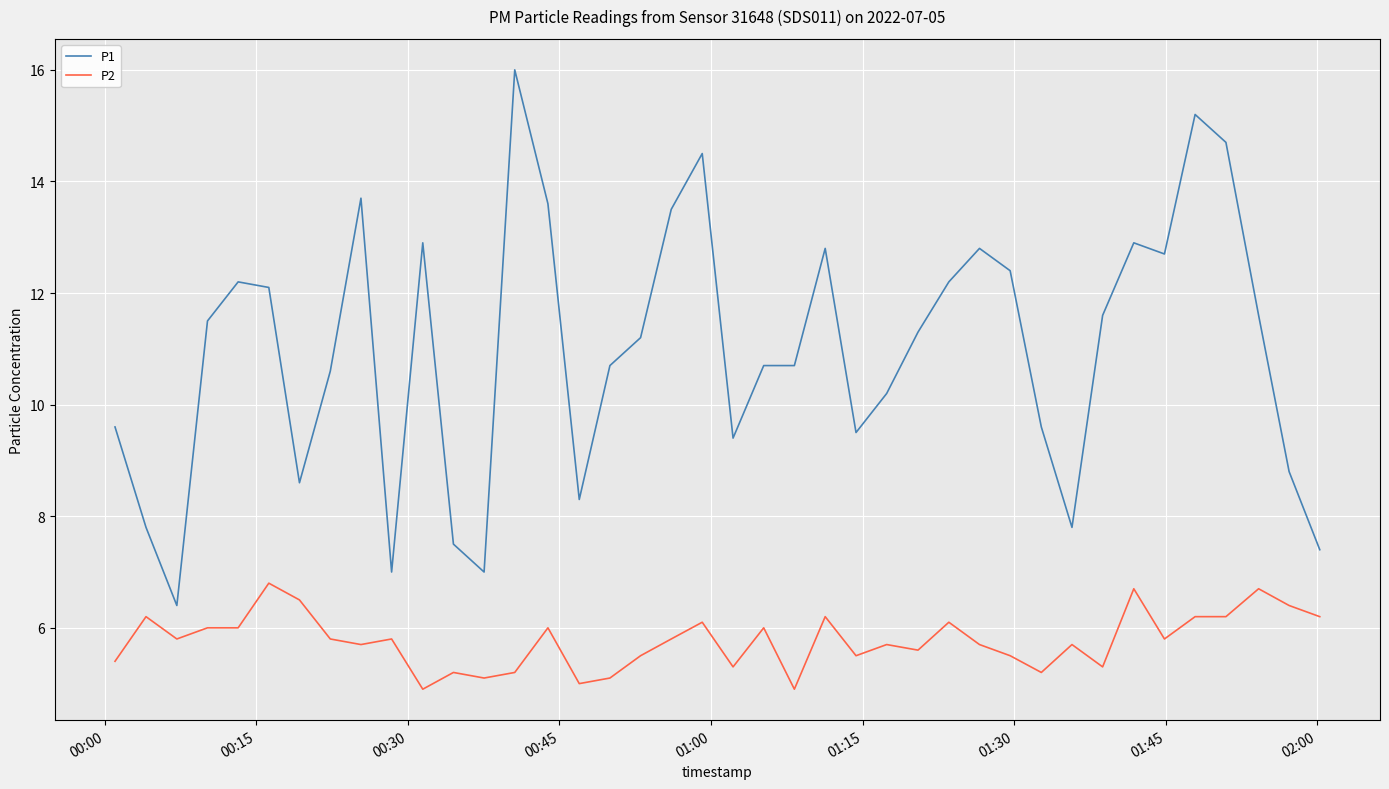

How many lines are shown in the chart?

2